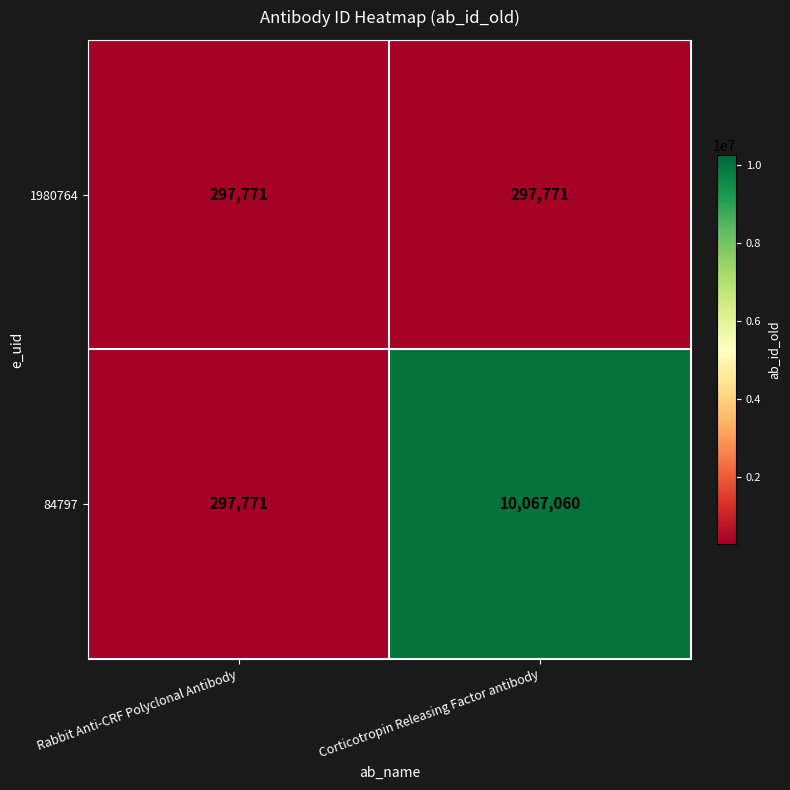

What value does the 1980764 series have at Rabbit Anti-CRF Polyclonal Antibody?

297771